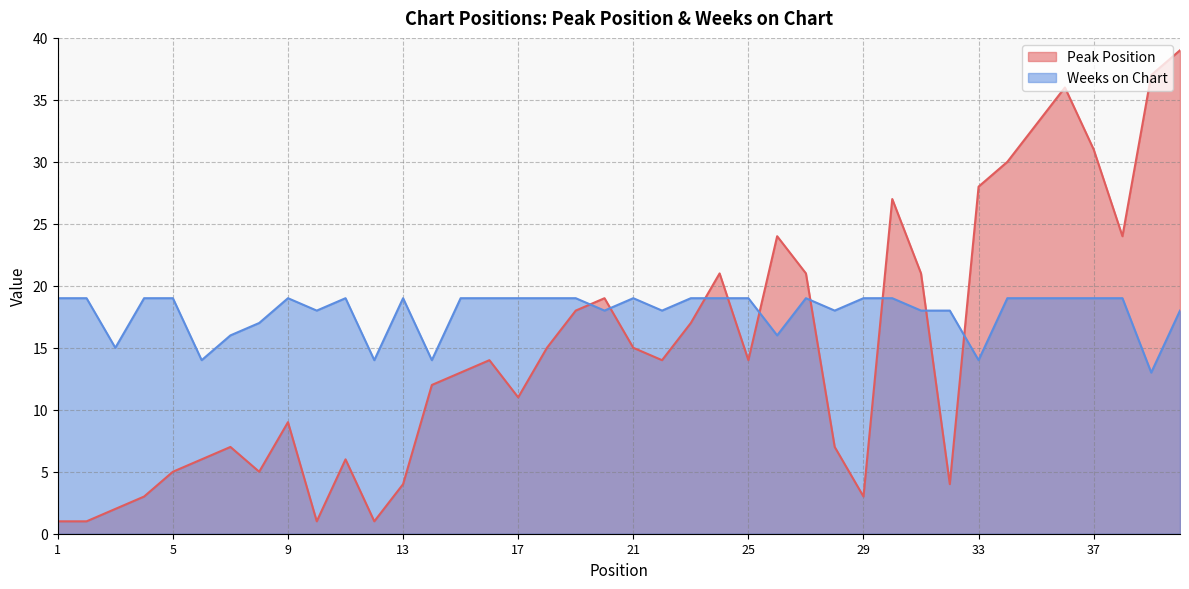

Which series has the largest total across all categories?

Weeks on Chart